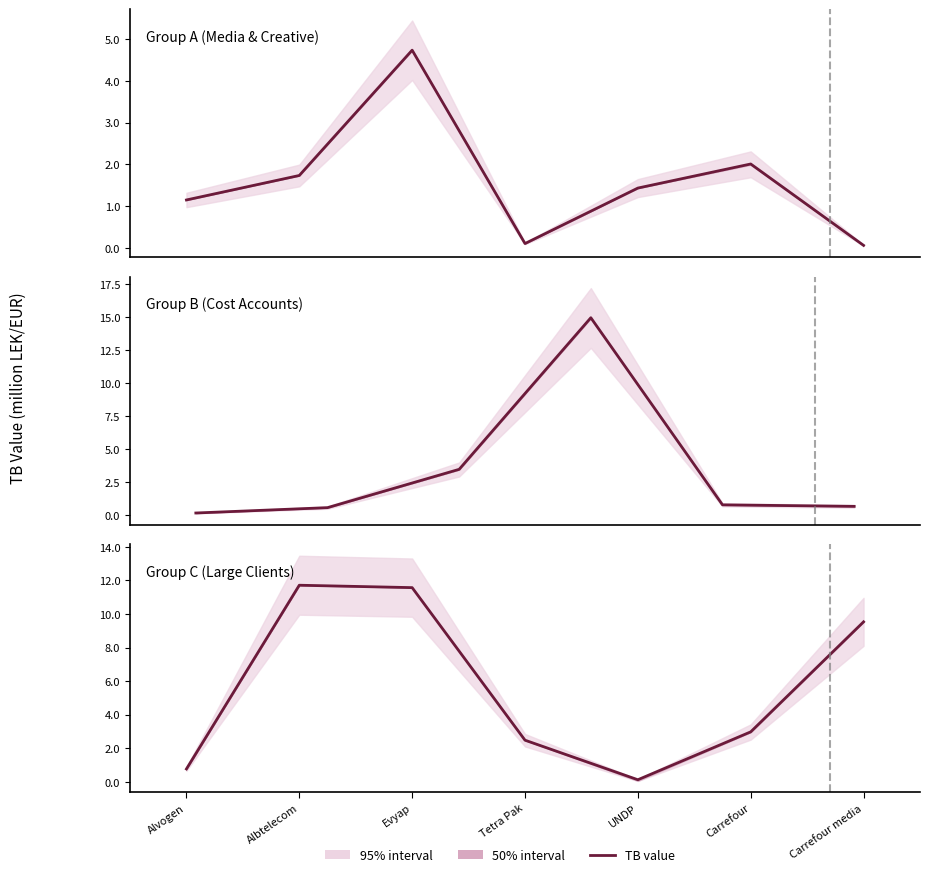

How many data points are above 2?

5